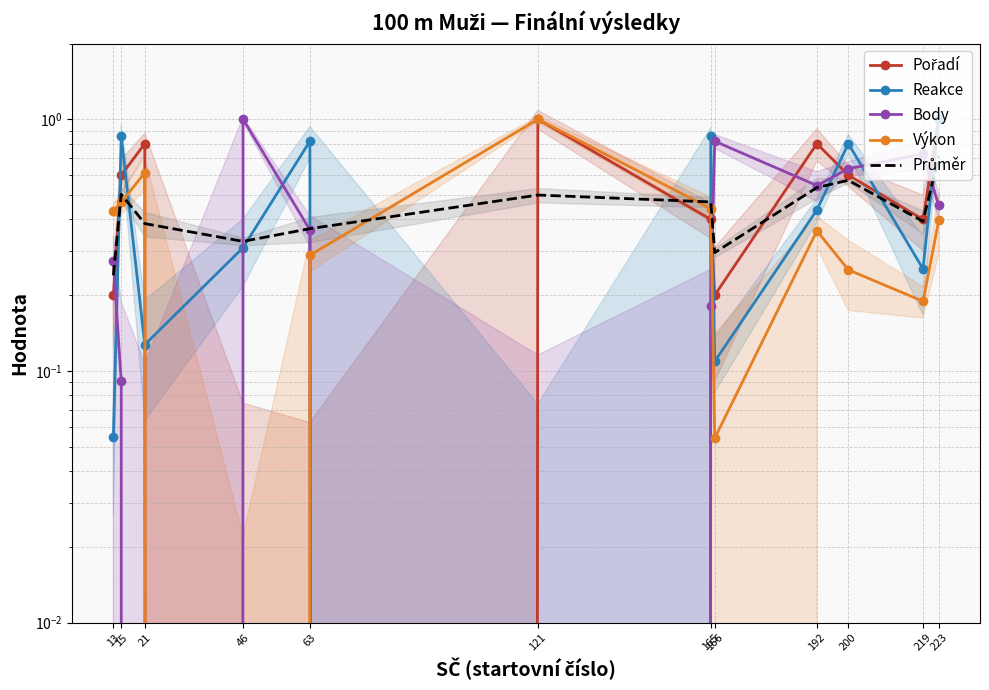

In Body, how many points are higher than both neighbors (excluding endpoints)?

3